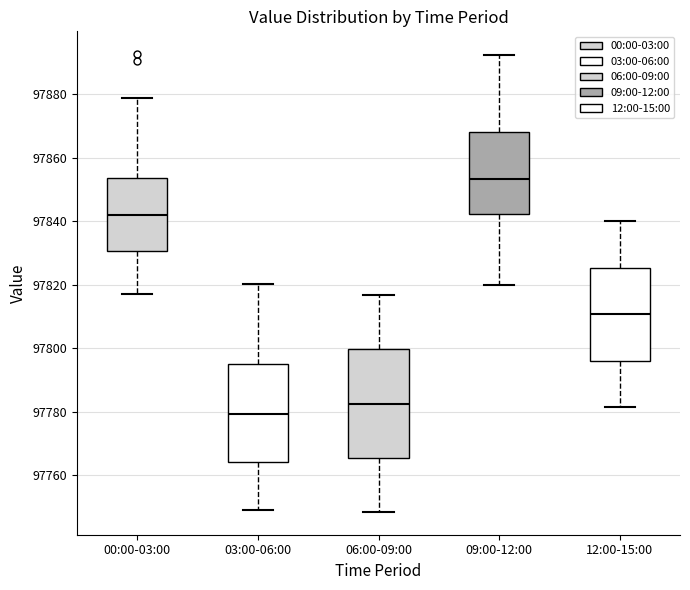

Comparing the boxes themselves (not the whiskers), which one is the tallest?

06:00-09:00